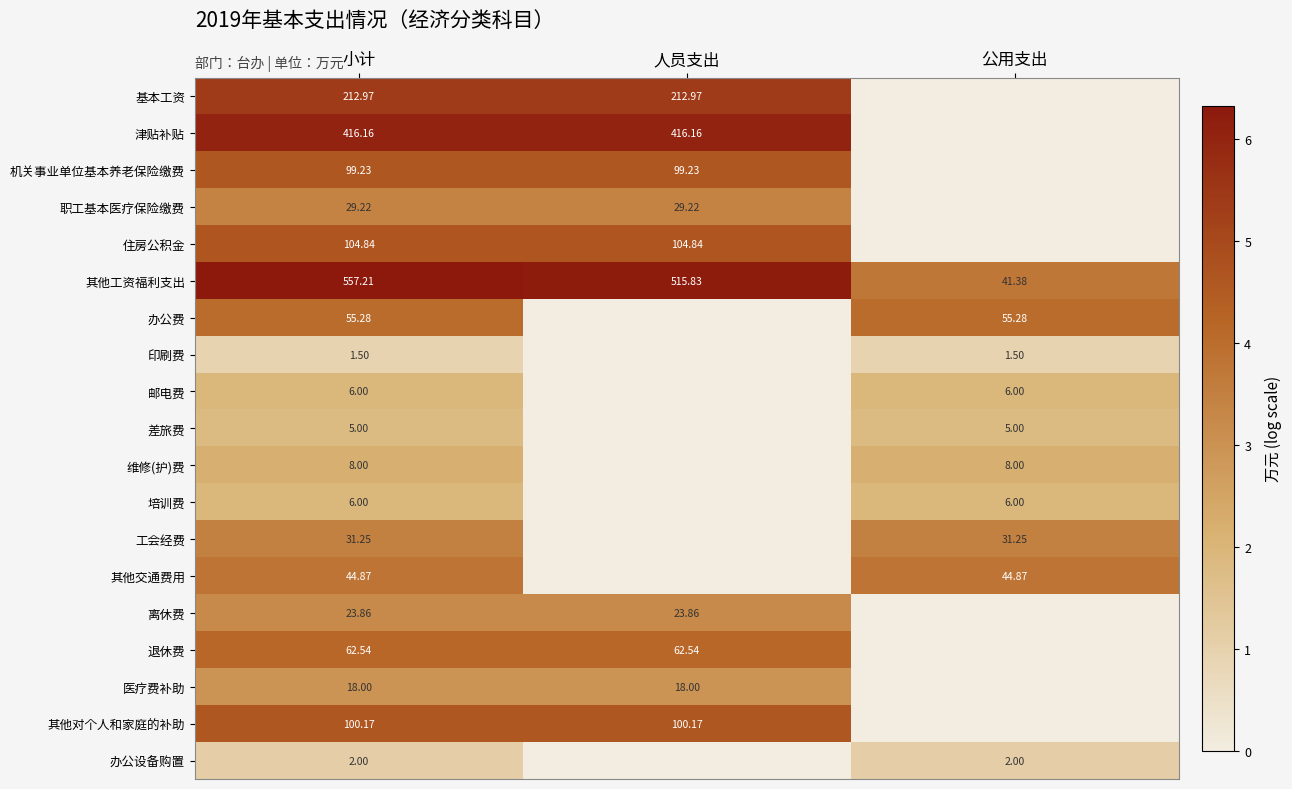

Is the value of 医疗费补助 at 小计 greater than the value of 职工基本医疗保险缴费 at 小计?

No